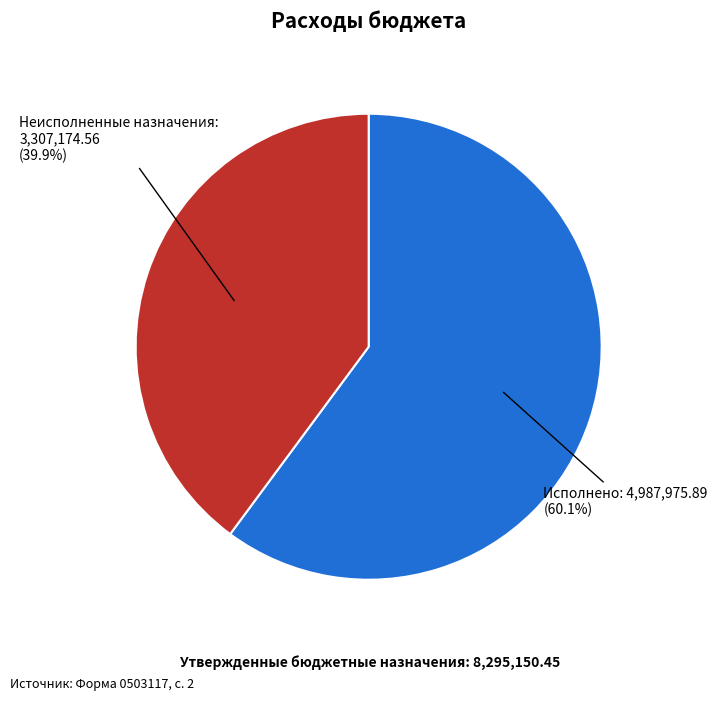

Is there any slice that represents more than half of the pie?

Yes